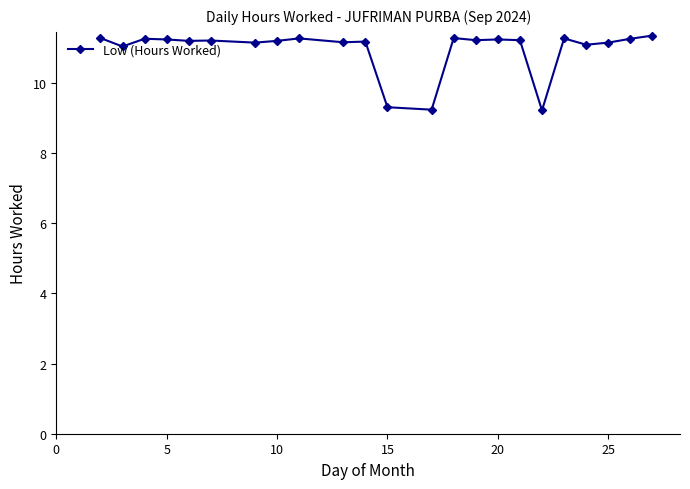

What is the greatest value displayed?

11.3